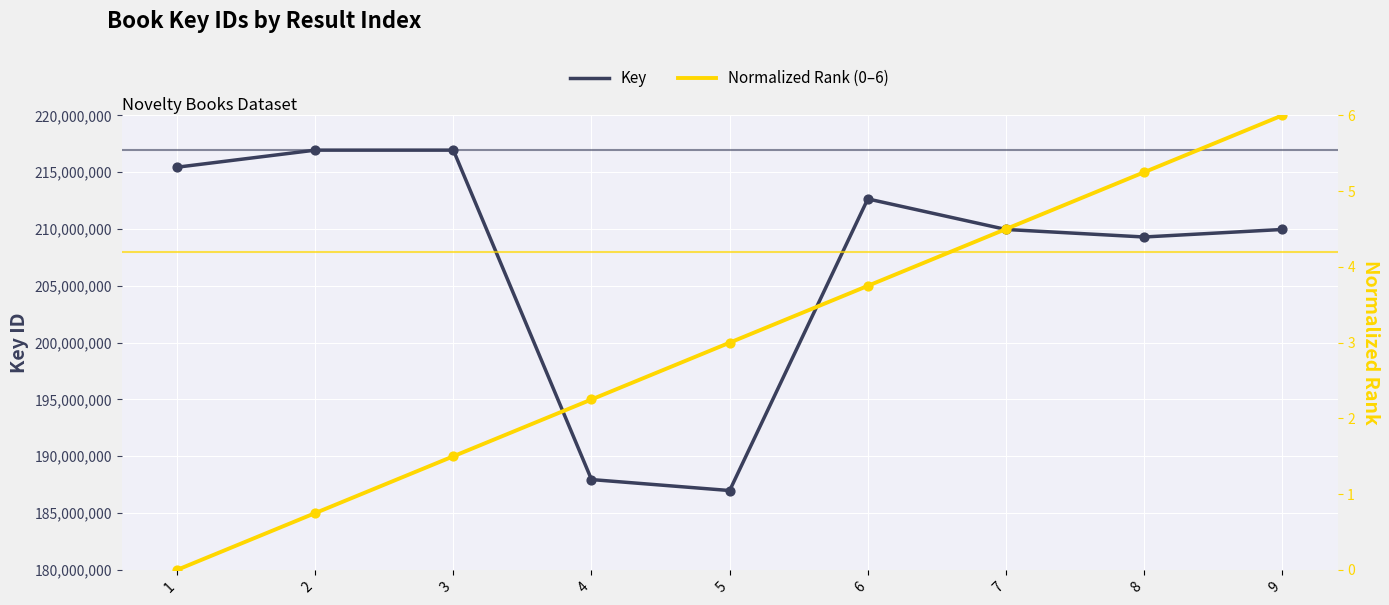

Which series has the largest Y range (max minus min)?

Key